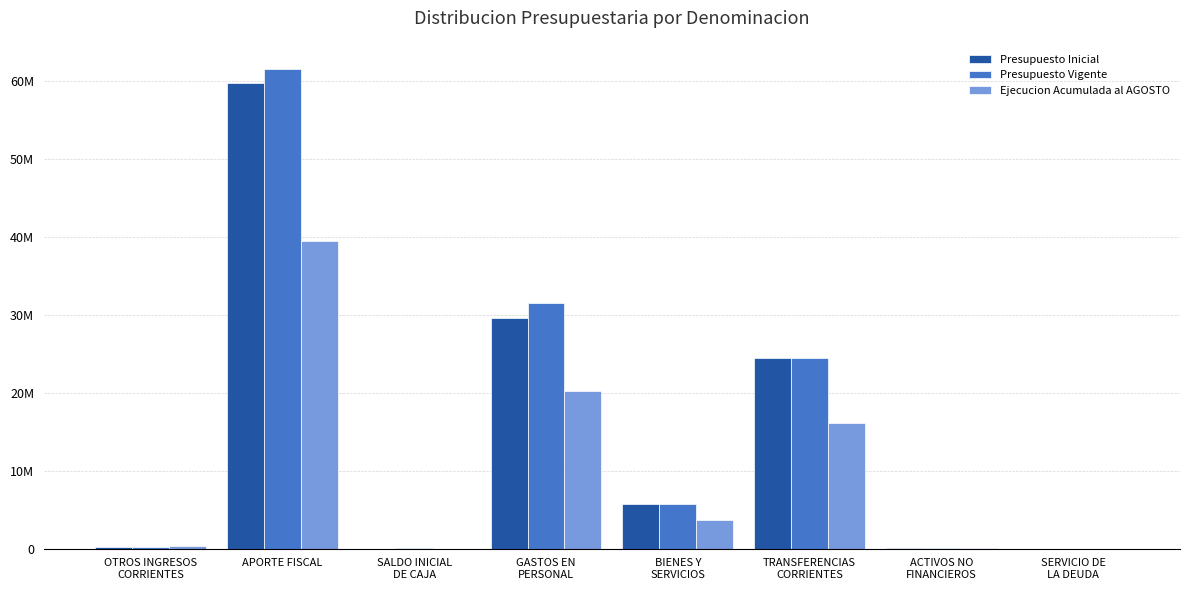

What is the difference between the maximum and minimum values in the Presupuesto Inicial series?

59662296